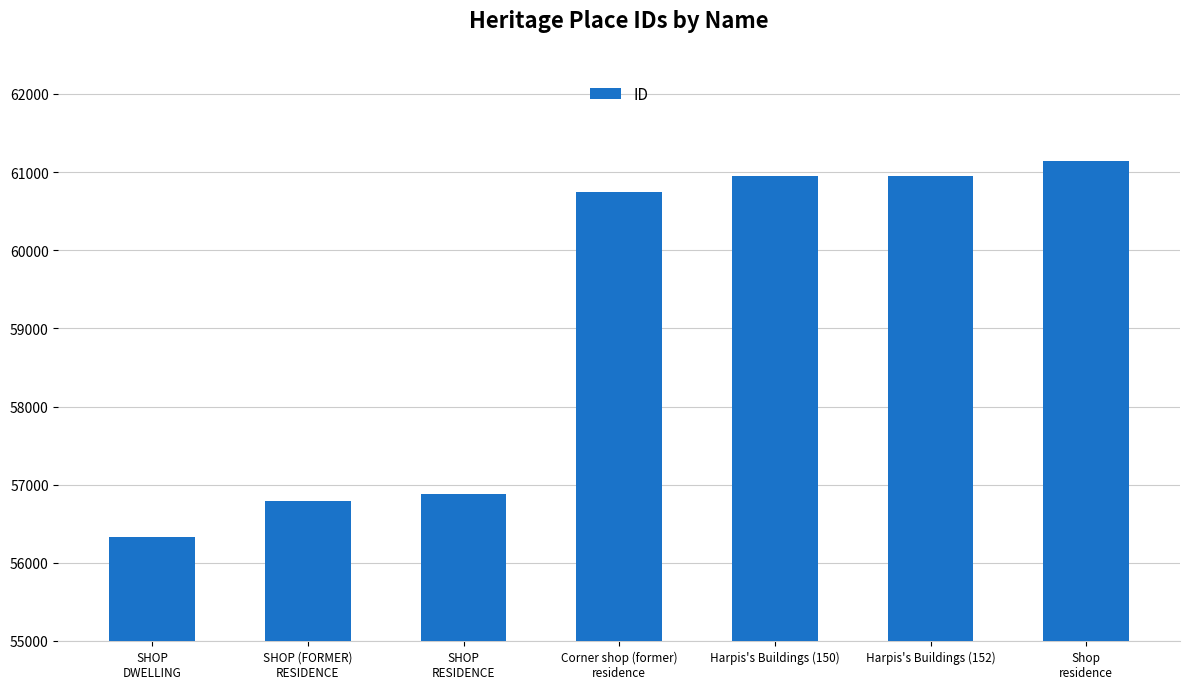

Are the bars grouped side by side (vs. stacked)?

No